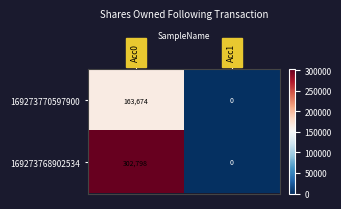

Rank the series by their maximum value, from highest to lowest.

169273768902534, 169273770597900